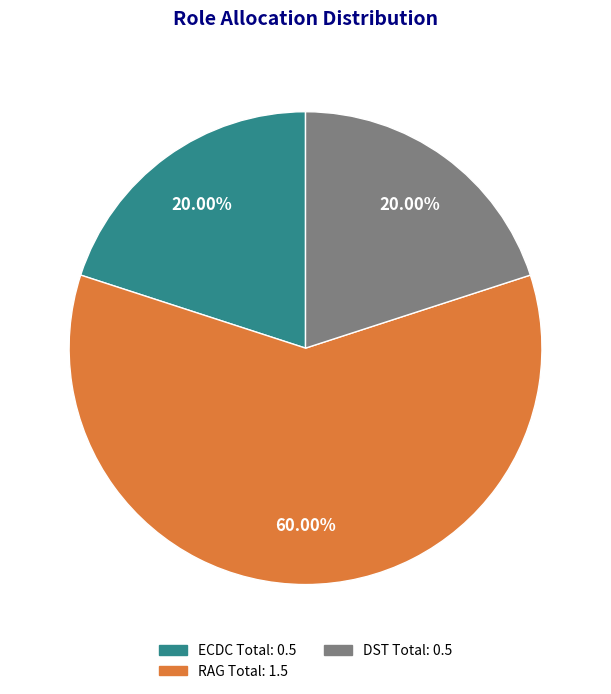

To the nearest percent, what is the combined percentage of DST Total and RAG Total?

80%